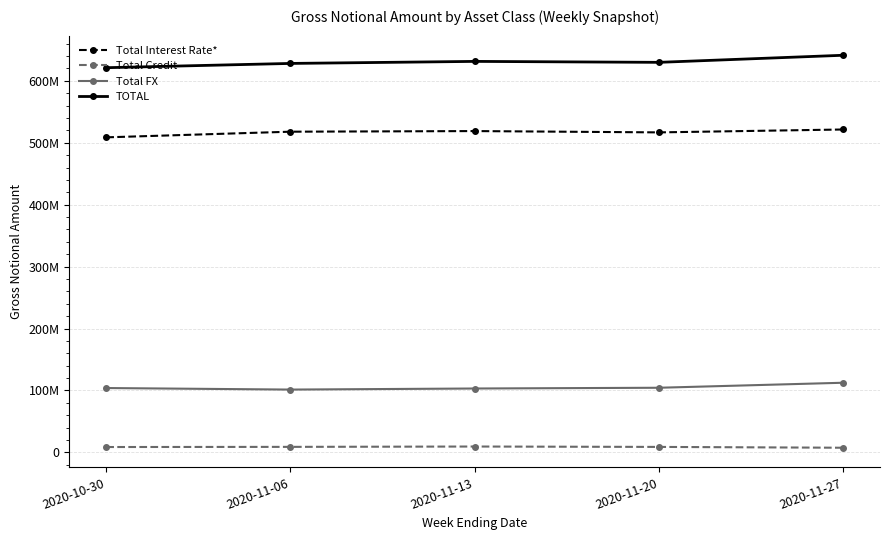

Reading left to right, what are all the values shown in this chart?

Total Interest Rate*: 508801946	517926149	518928965	516811116	521482555
Total Credit: 8603363	8858034	9414219	8784518	7458711
Total FX: 103882964	101397373	103123868	104337804	112434586
TOTAL: 621288272	628181556	631467053	629933438	641375853